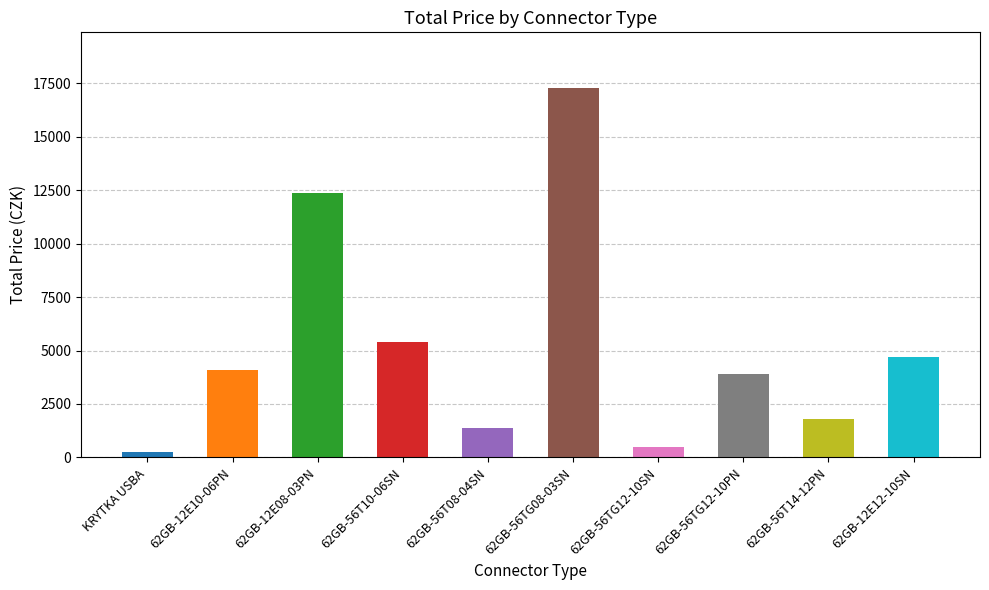

Approximately how many times larger is the value at 62GB-12E08-03PN compared to 62GB-56TG08-03SN?

0.7